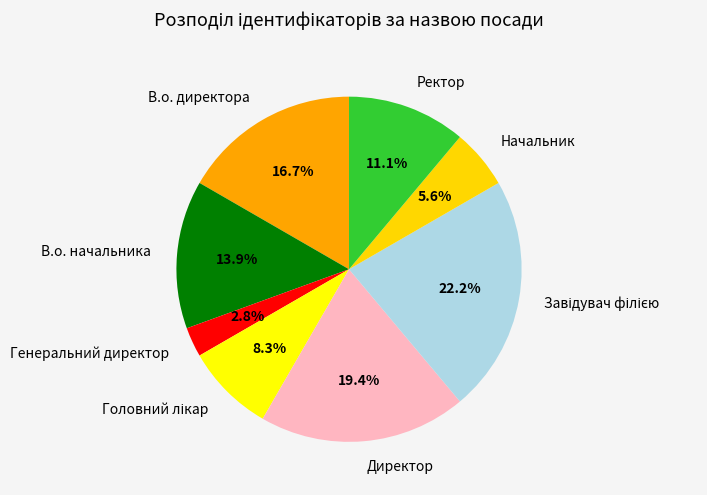

How many slices are in this pie chart?

8